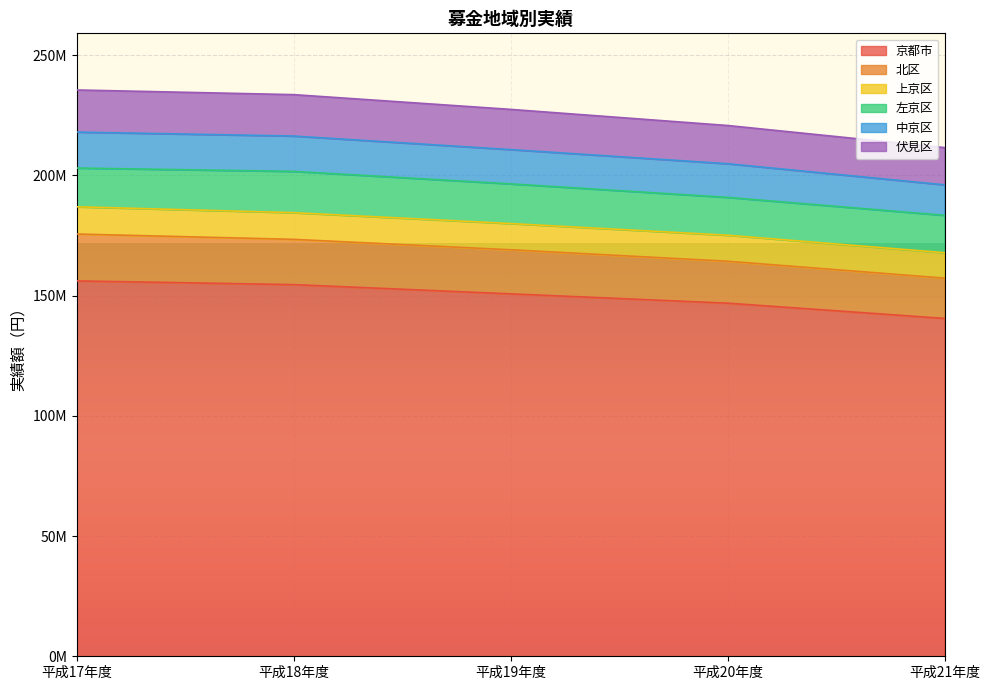

The 京都市 series shows 205113830 at 平成20年度. True or false?

False